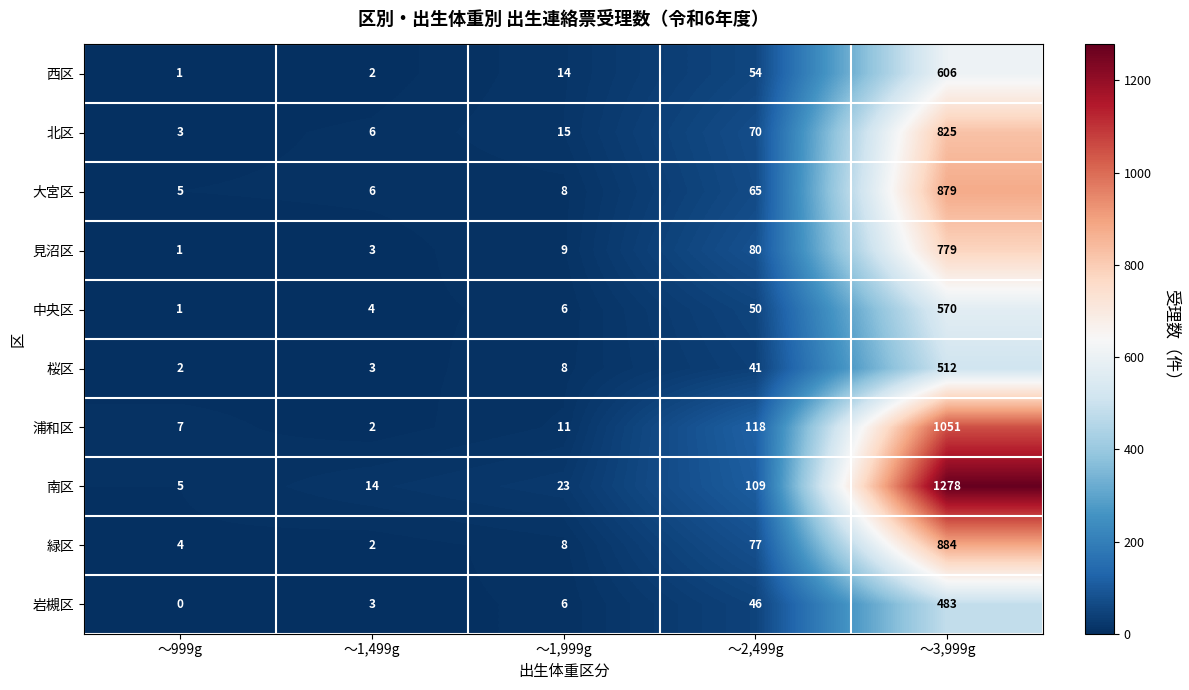

How many distinct data groups are displayed?

10